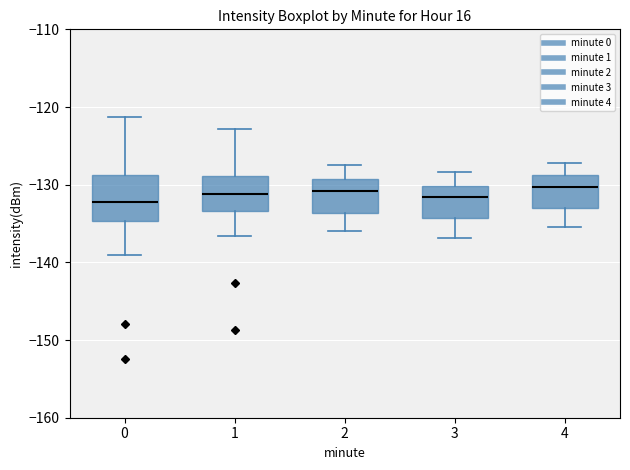

Reading left to right, read every box against the y-axis: the position of its median line, the range the box covers, and the ends of its whiskers. The values are not printed on the chart, so give them approximately, as read against the axis.

0: median -132, box -135 to -129, whiskers -139 to -121
1: median -131, box -133 to -129, whiskers -137 to -123
2: median -131, box -134 to -129, whiskers -136 to -127
3: median -132, box -134 to -130, whiskers -137 to -128
4: median -130, box -133 to -129, whiskers -135 to -127